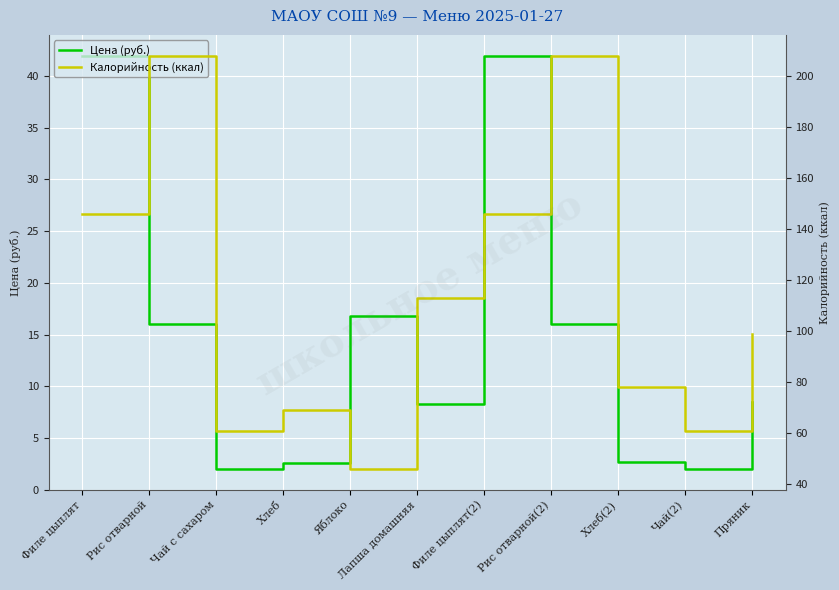

Count the number of categories in the chart.

11